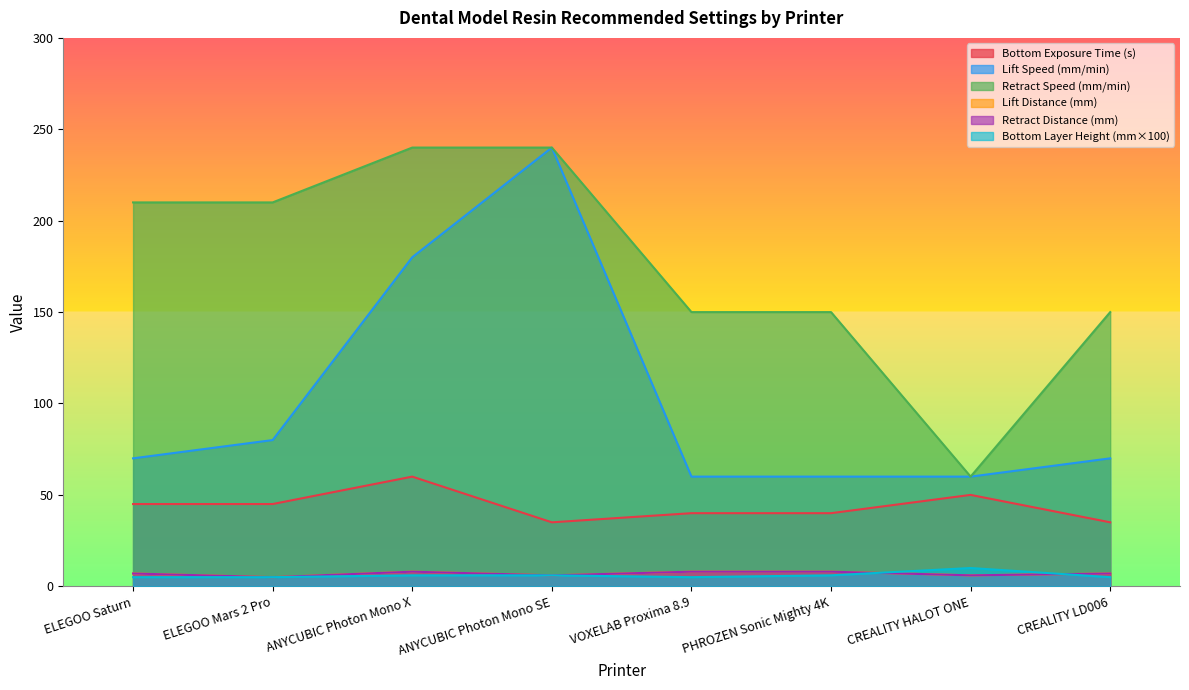

How many series are shown in this chart?

6